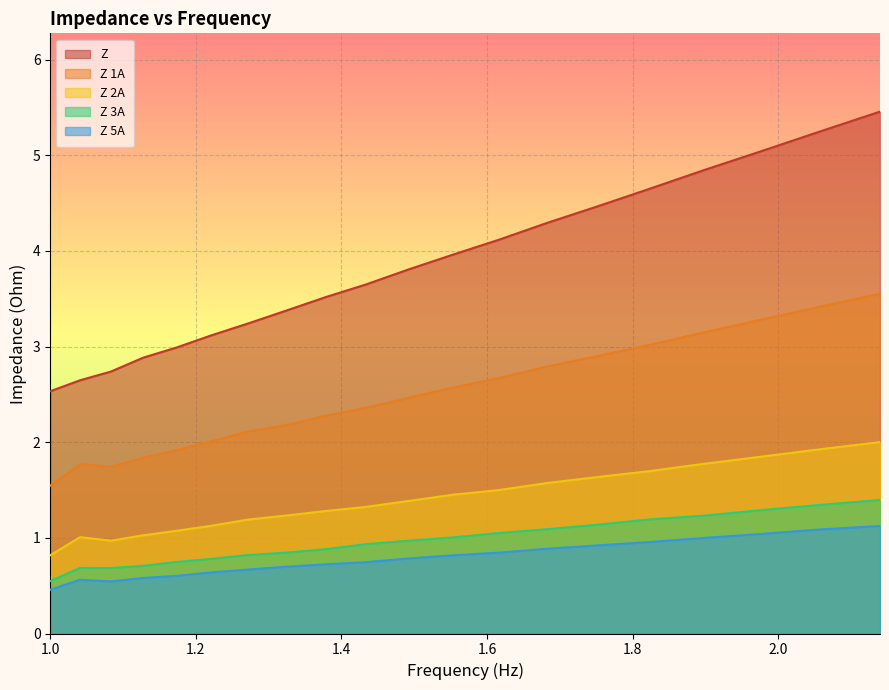

In Z 2A, how many points are higher than both neighbors (excluding endpoints)?

1